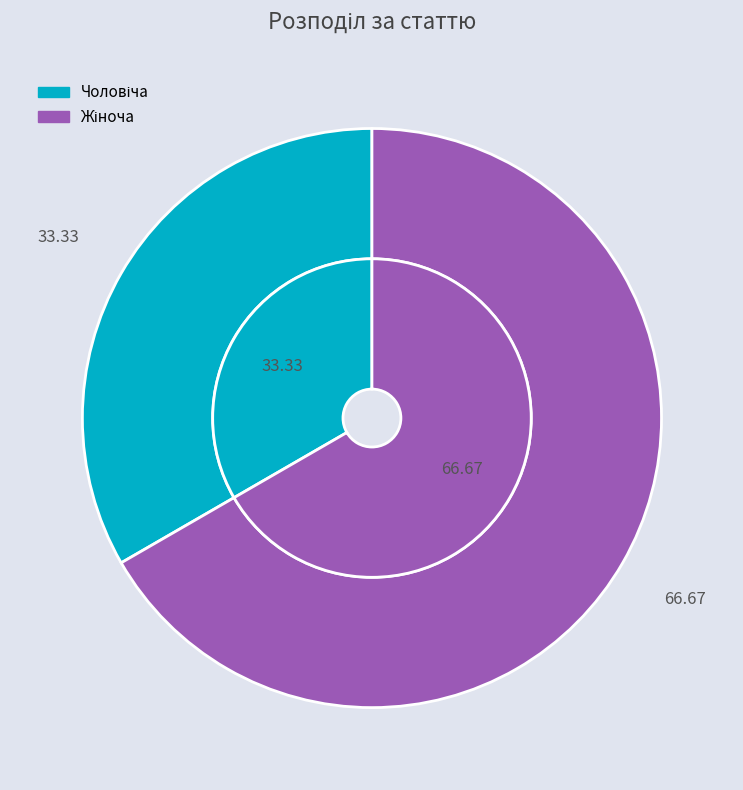

How many slices are in this pie chart?

2